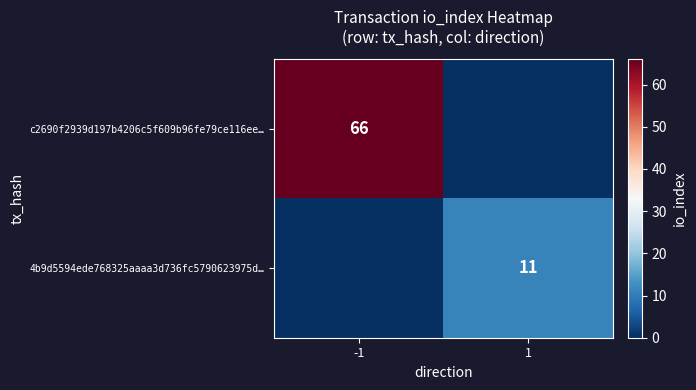

Is the value of c2690f2939d197b4206c5f609b96fe79ce116ee… at -1 greater than the value of 4b9d5594ede768325aaaa3d736fc5790623975d… at 1?

Yes